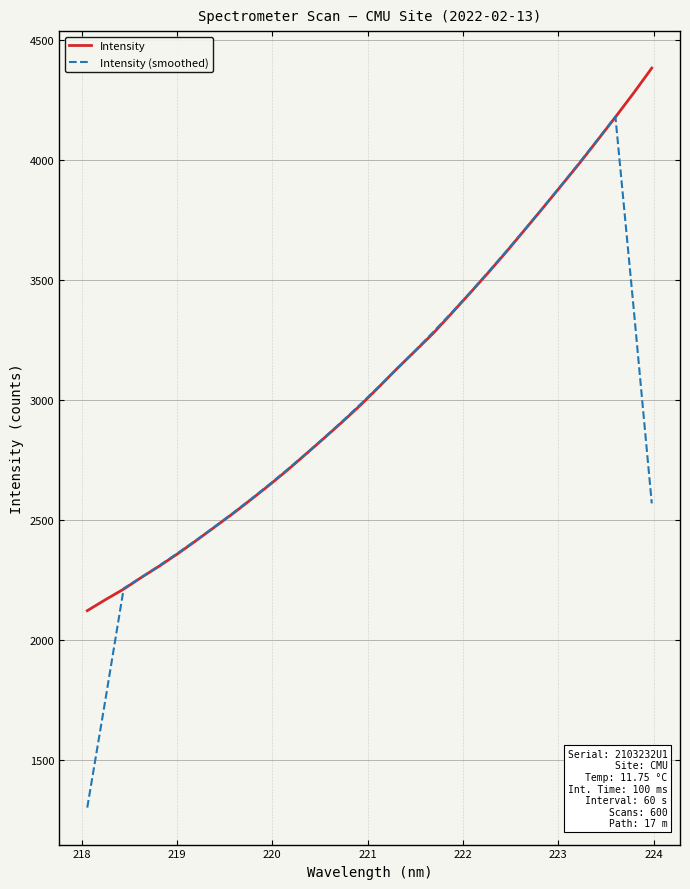

Which series has the largest range (max minus min)?

Intensity (smoothed)